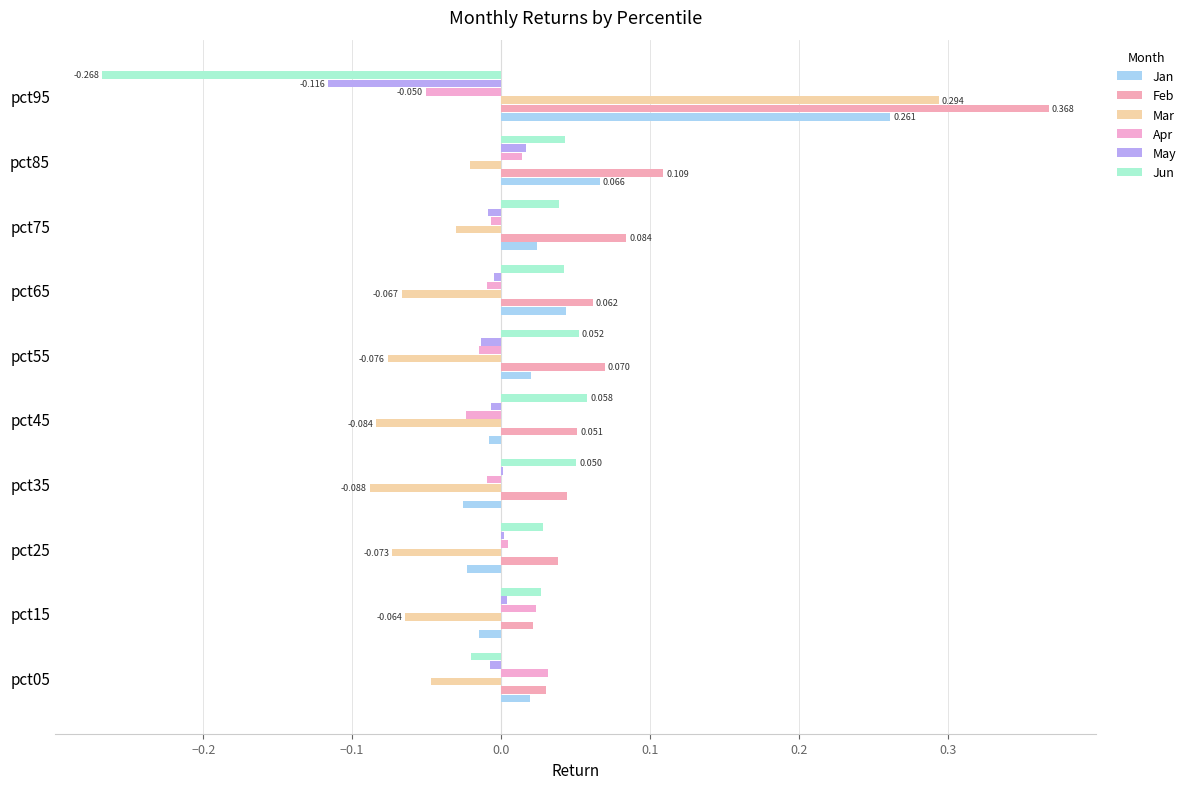

How many categories are shown in the chart?

10